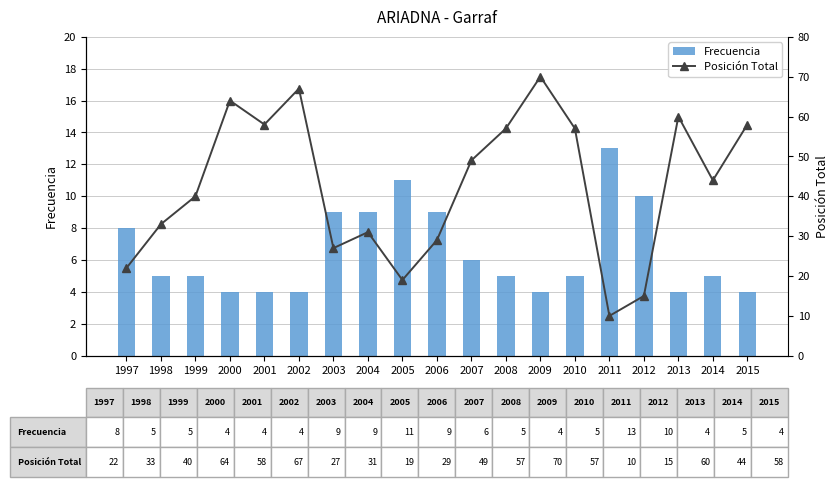

How many groups of bars are there?

19